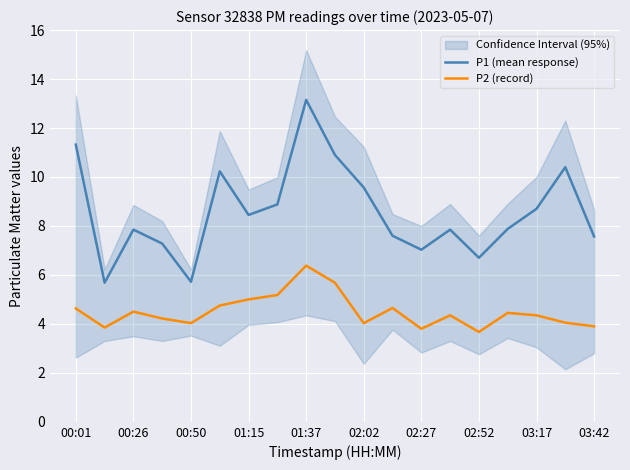

Reading right to left, transcribe all the data shown in this chart.

P1 (mean response): 7.6	10.4	8.7	7.9	6.7	7.8	7.0	7.6	9.6	10.9	13.2	8.9	8.4	10.2	5.7	7.3	7.8	5.7	11.3
P2 (record): 3.9	4.0	4.3	4.5	3.7	4.3	3.8	4.7	4.0	5.7	6.4	5.2	5.0	4.8	4.0	4.2	4.5	3.9	4.6